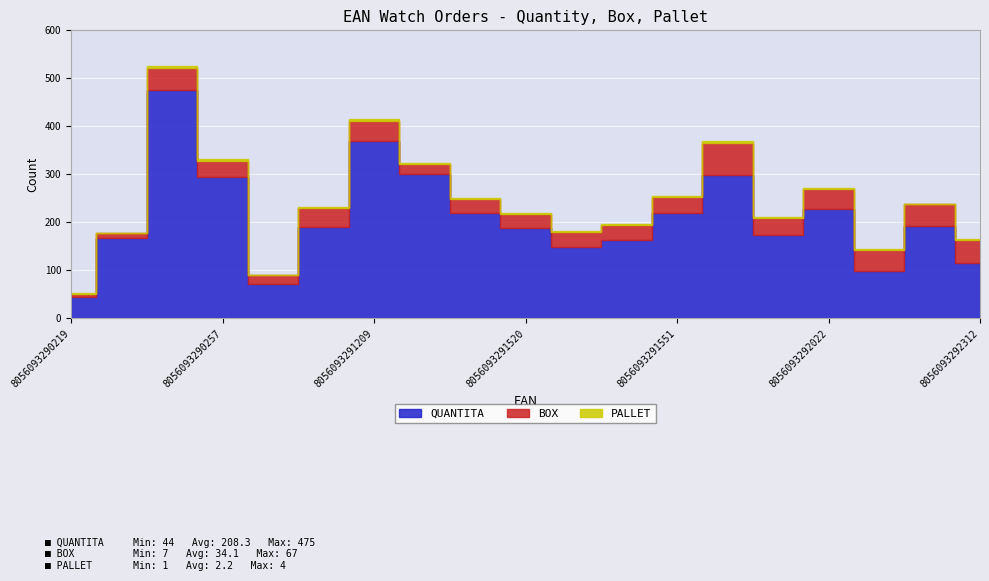

Which series changed the most between 8056093290264 and 8056093292022?

QUANTITA